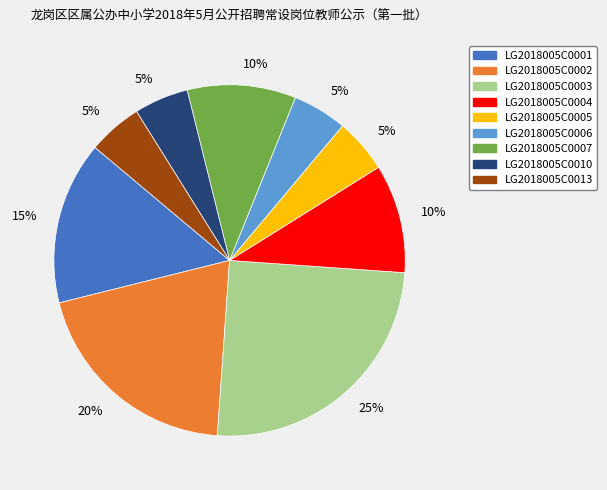

Is there a majority slice in this chart?

No